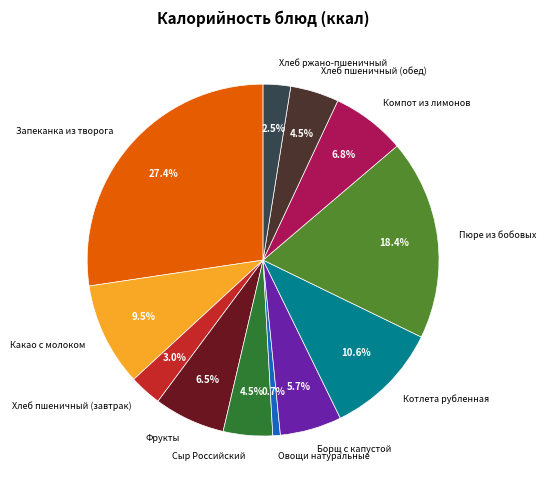

Is it true that Запеканка из творога is 14% of the pie?

False